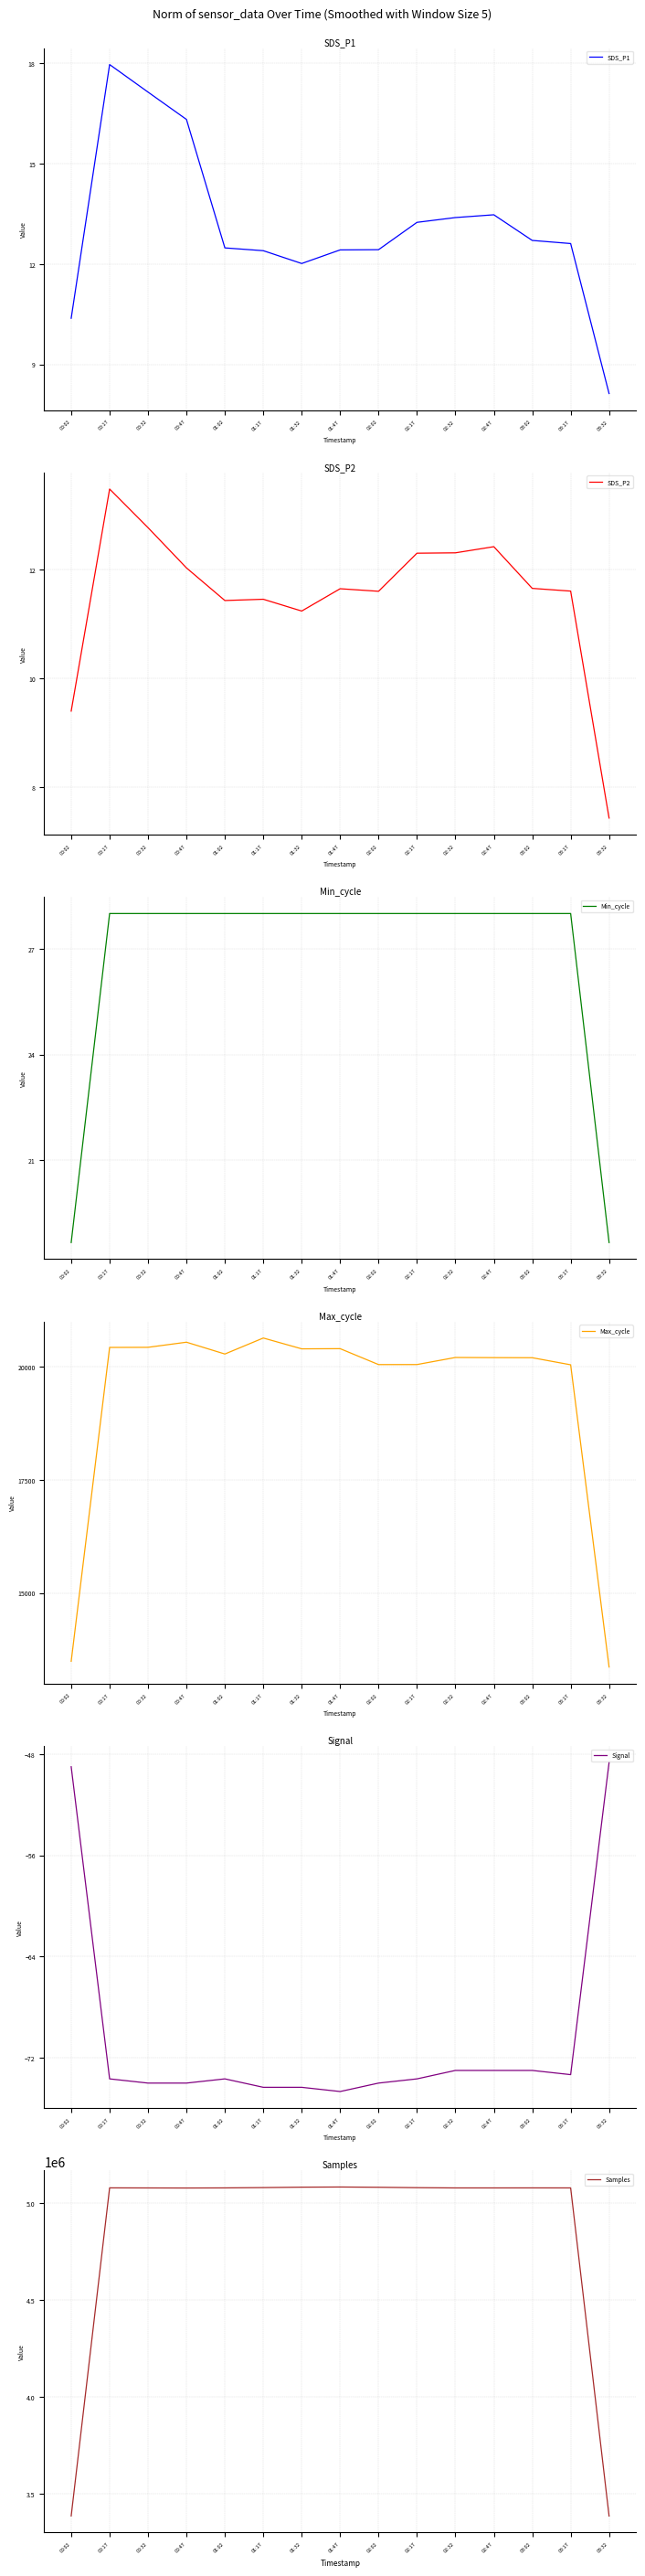

What are all the series names shown in the legend?

SDS_P1, SDS_P2, Min_cycle, Max_cycle, Signal, Samples